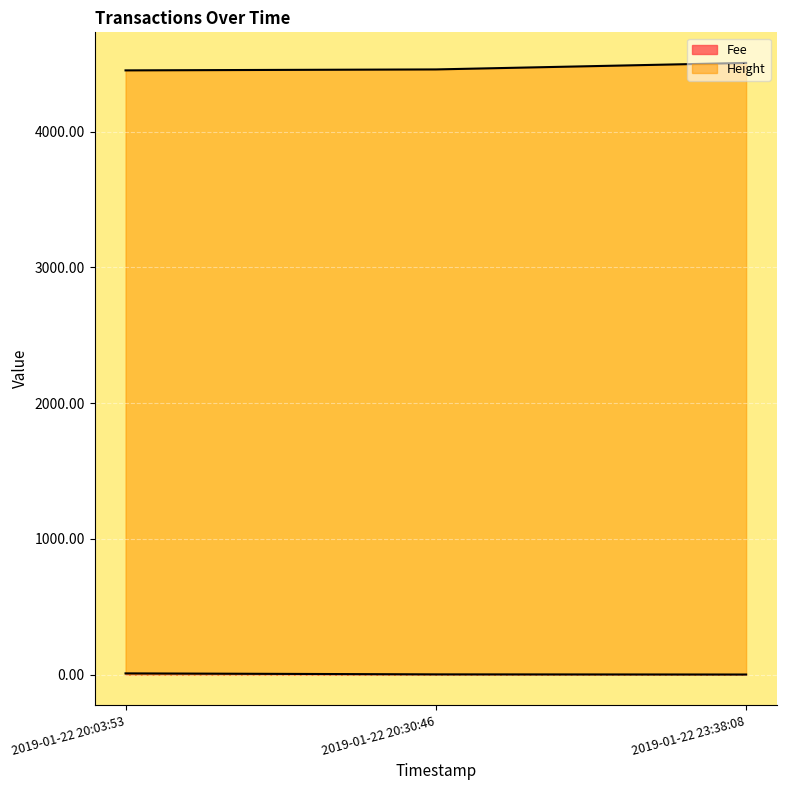

Which series changed the most between 2019-01-22 20:03:53 and 2019-01-22 23:38:08?

Height